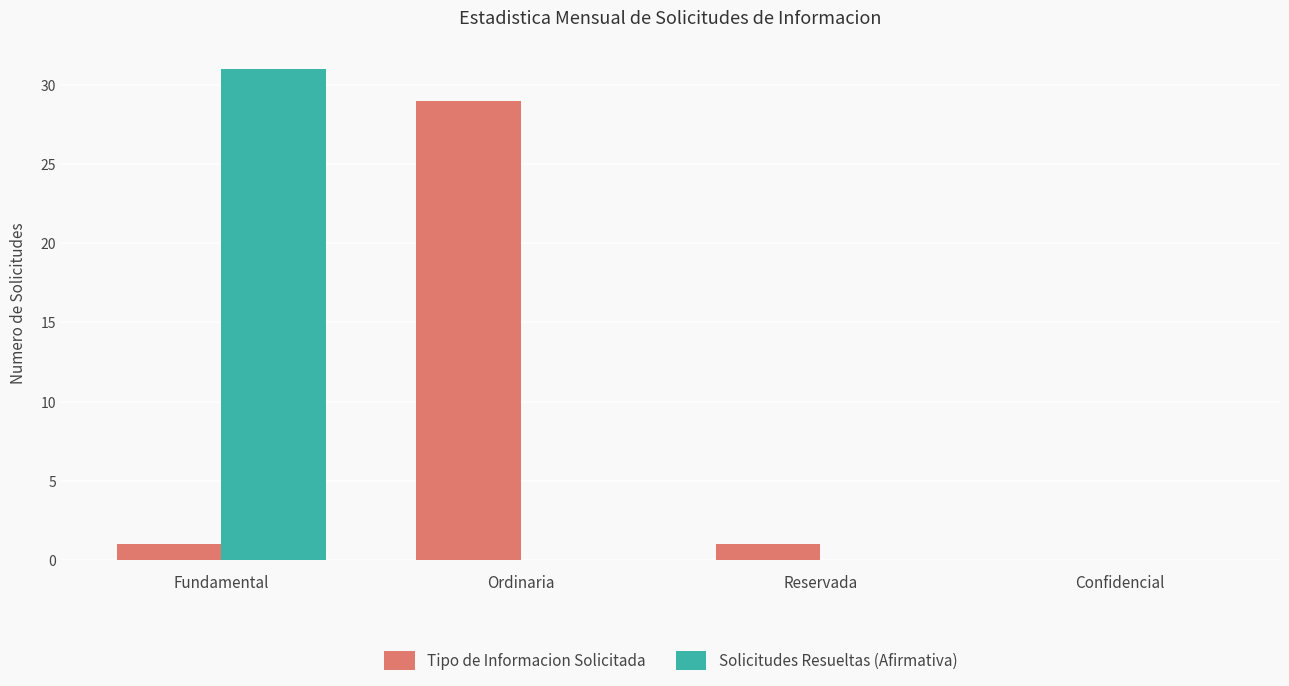

The value of Tipo de Informacion Solicitada at Fundamental is 1. True or false?

True